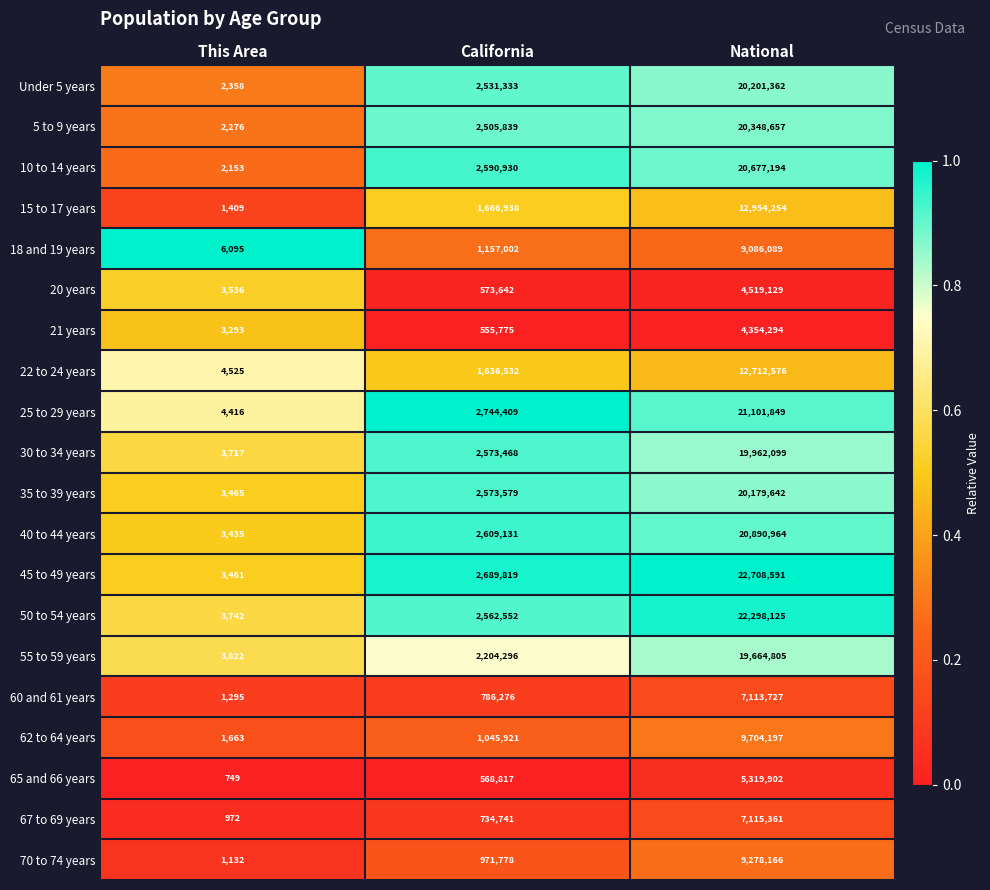

What is the sum of all 22 to 24 years values?

14353633